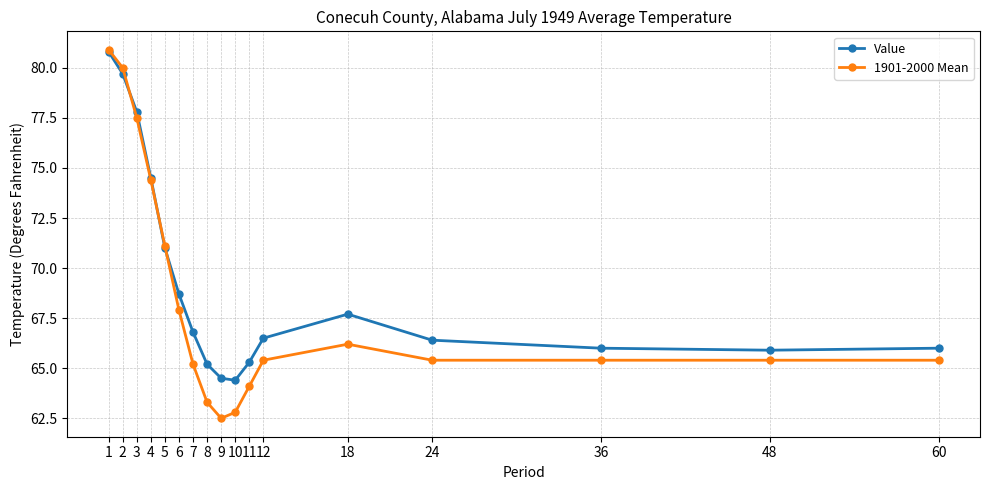

At which category is the sum across all series the highest?

1